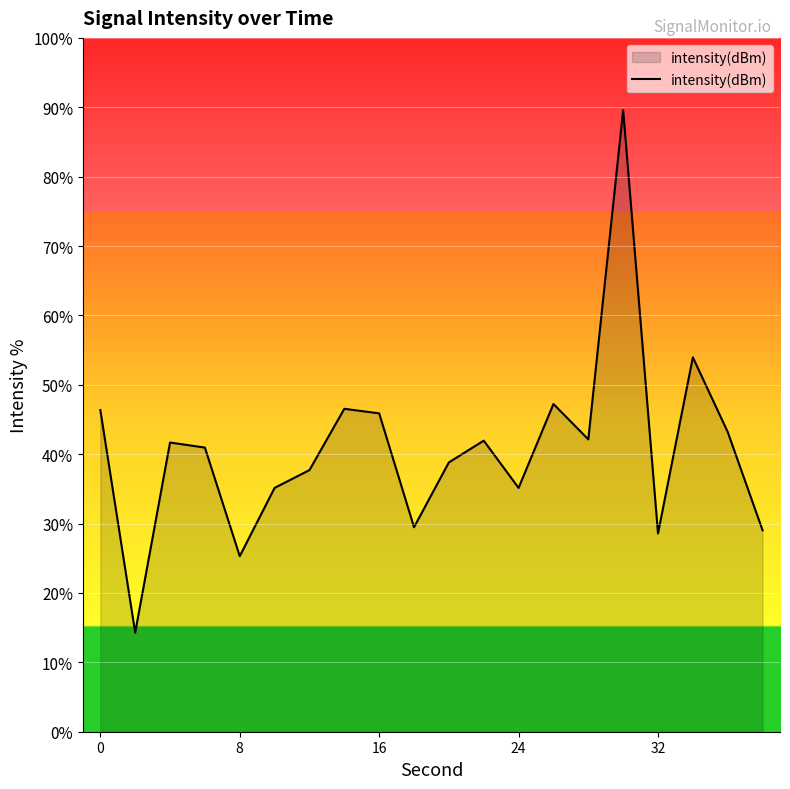

What is the smallest value displayed?

14.3